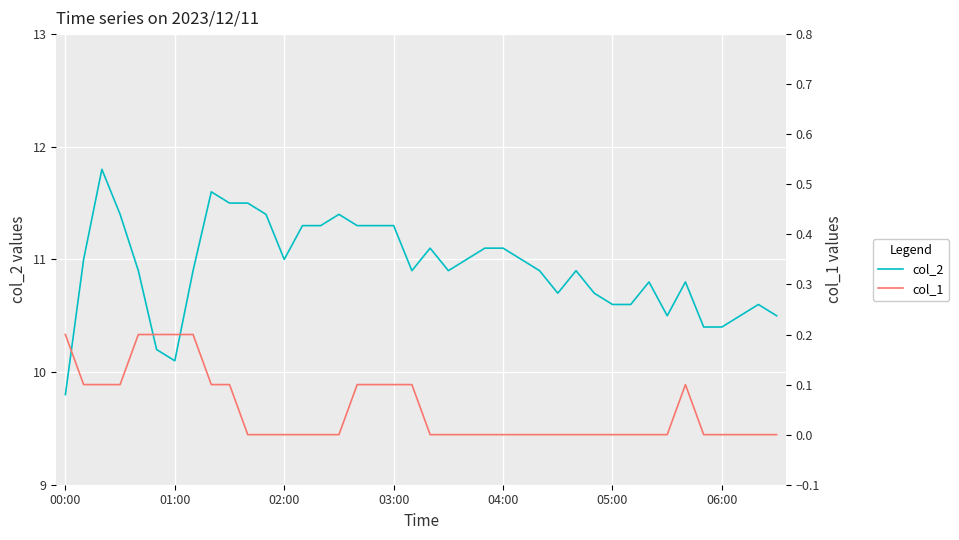

What is the maximum value shown in the chart?

11.8